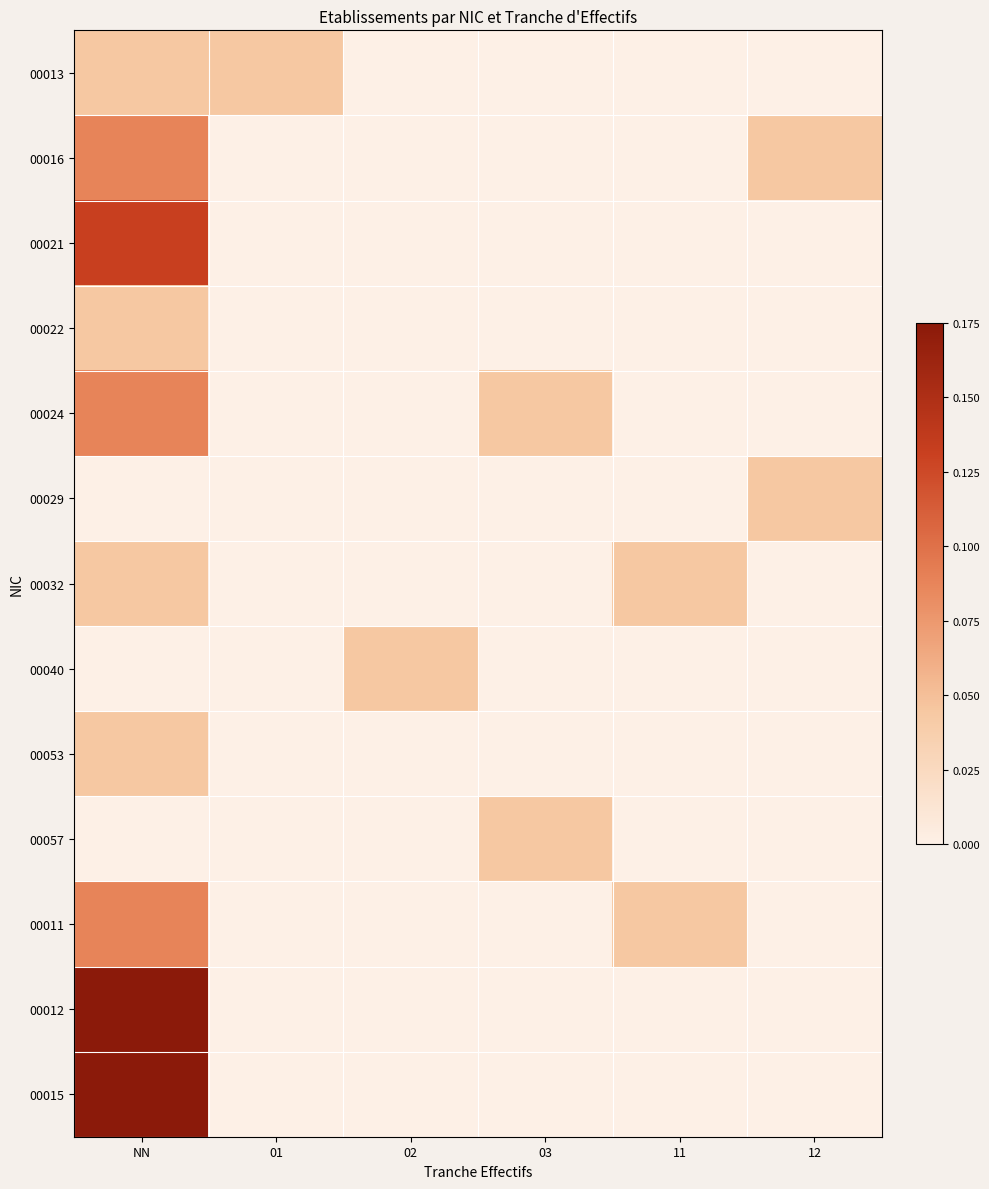

Which label corresponds to the largest value in the chart?

NN